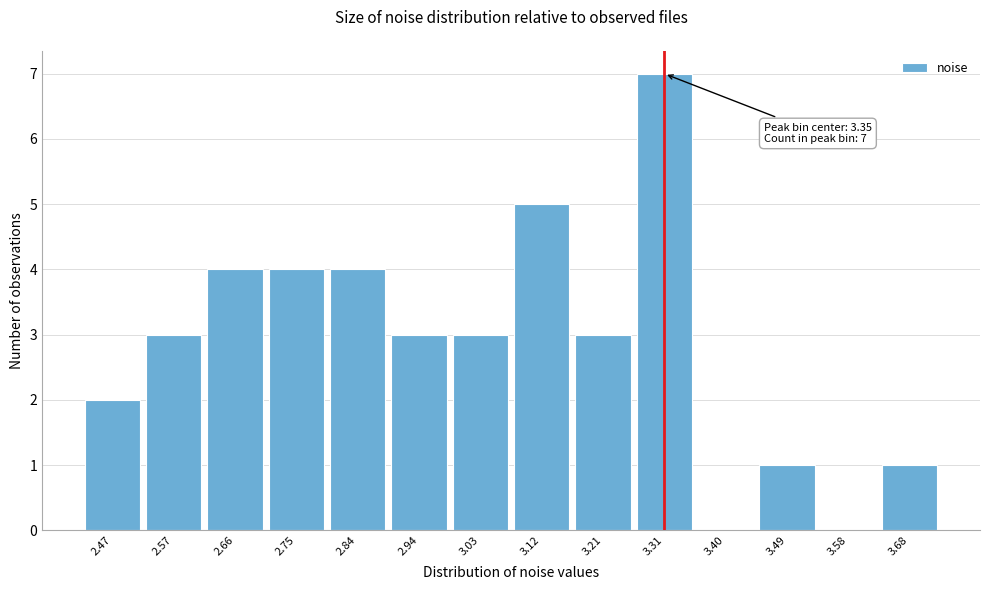

Reading right to left, list all the values displayed in this chart.

3.68=1	3.58=0	3.49=1	3.40=0	3.31=7	3.21=3	3.12=5	3.03=3	2.94=3	2.84=4	2.75=4	2.66=4	2.57=3	2.47=2